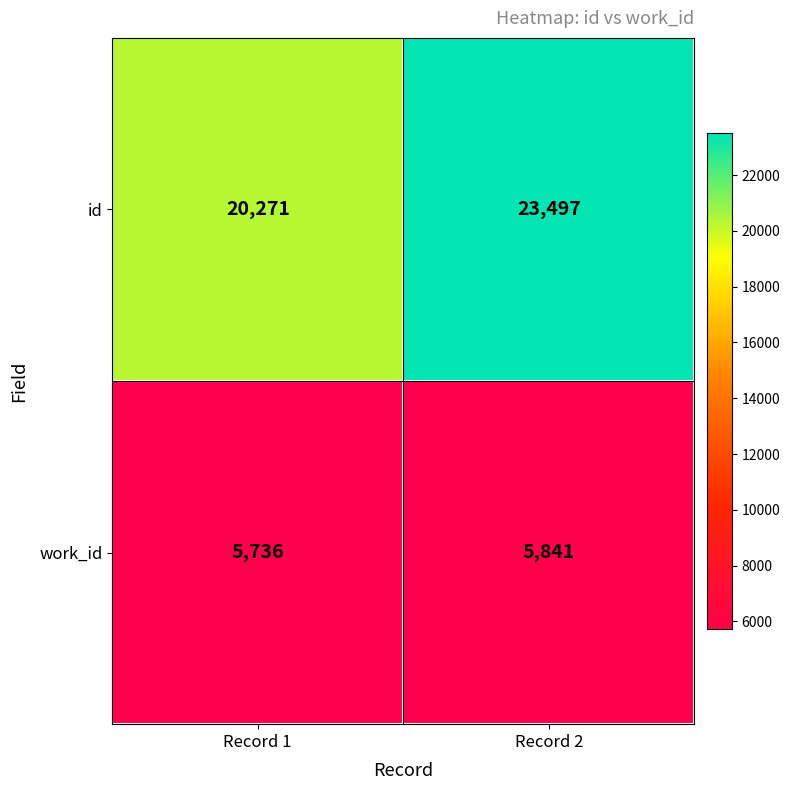

The work_id series shows 5841 at Record 2. True or false?

True